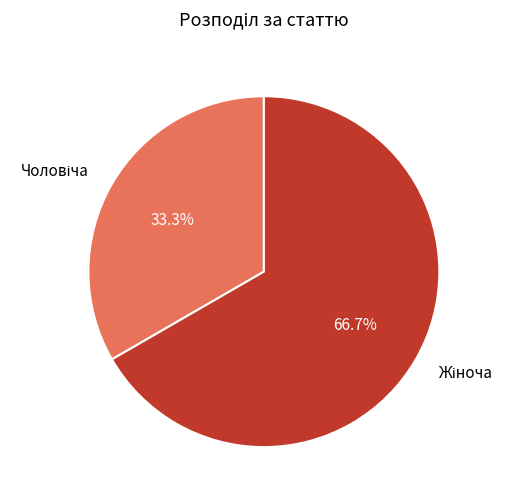

Does any single category account for the majority?

Yes